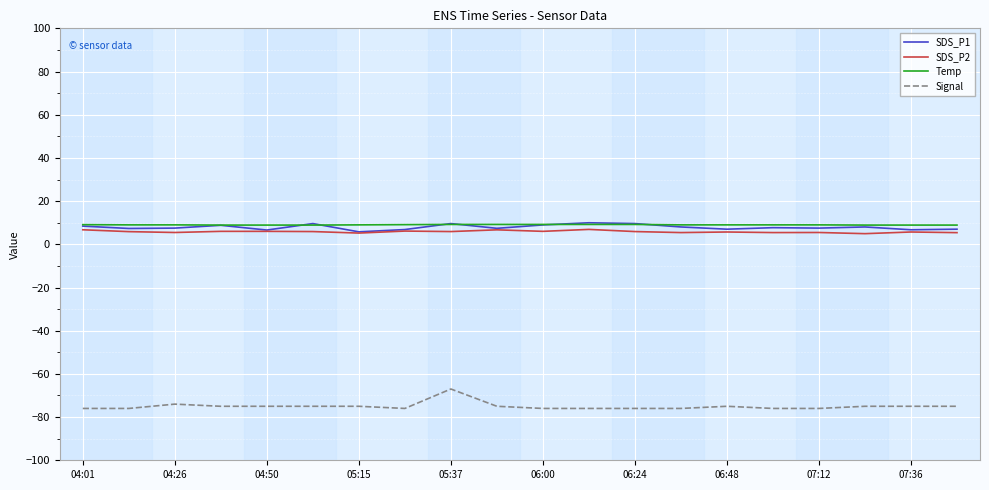

True or false: SDS_P2 and Signal intersect in this chart.

False